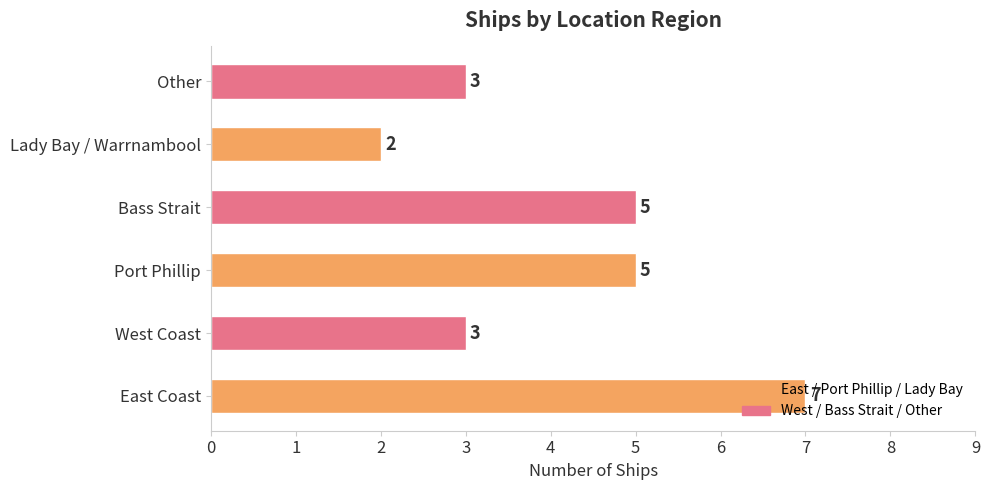

What is the change in value from Port Phillip to Lady Bay / Warrnambool?

-3